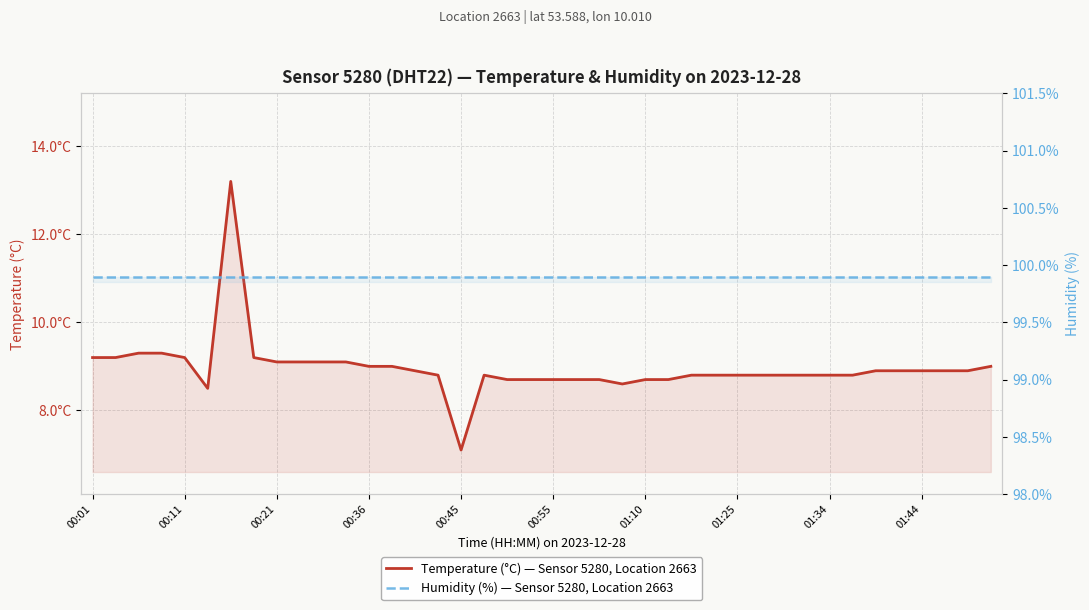

The Temperature (°C) — Sensor 5280, Location 2663 series shows 2.6 at 00:21. True or false?

False